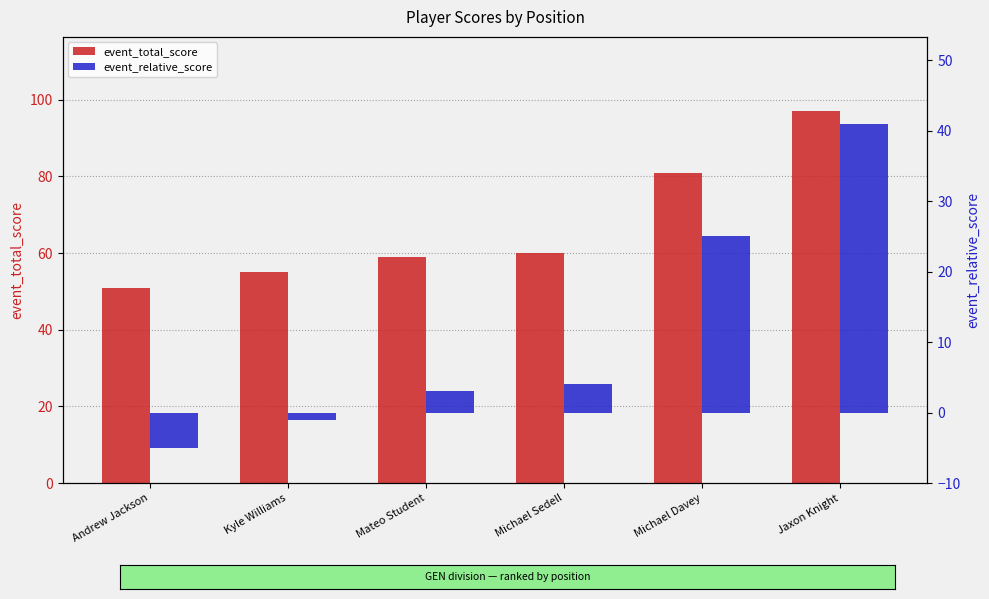

Which series has the largest total across all categories?

event_total_score